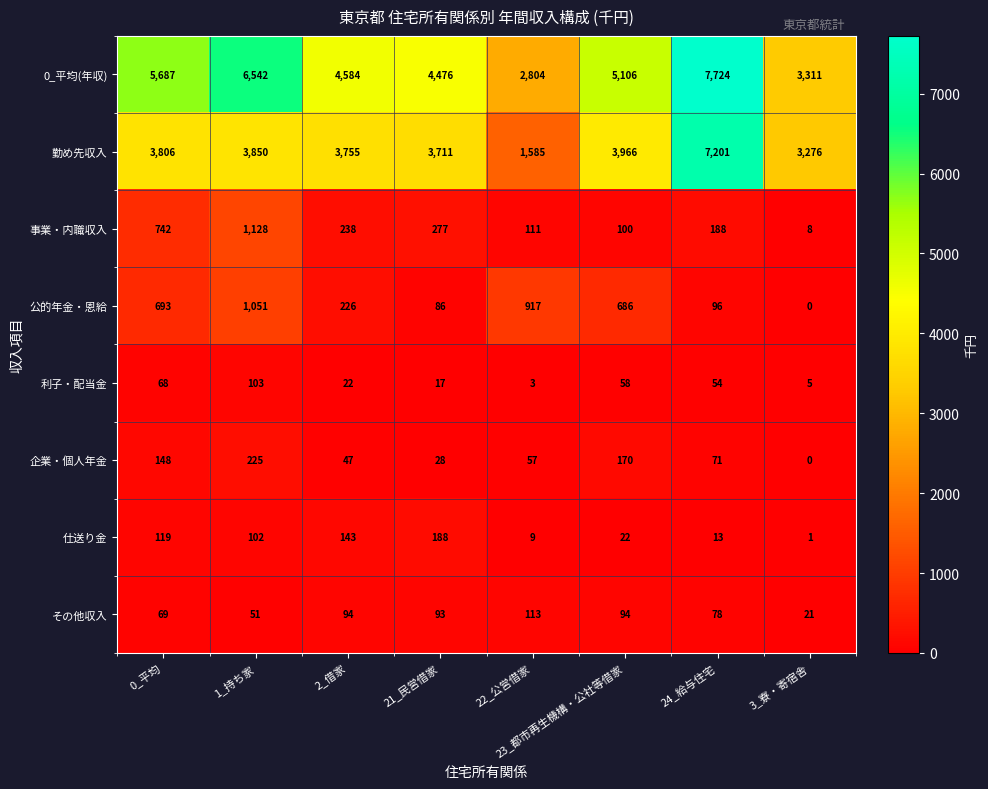

Which category has the lowest value in the 公的年金・恩給 series?

3_寮・寄宿舎